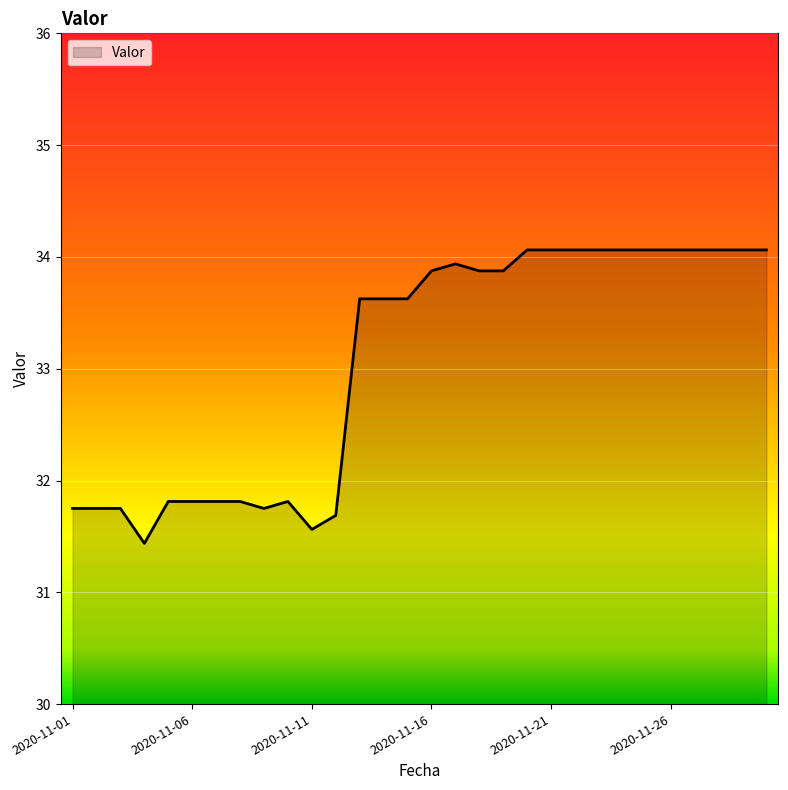

What is the maximum value shown in the chart?

34.1